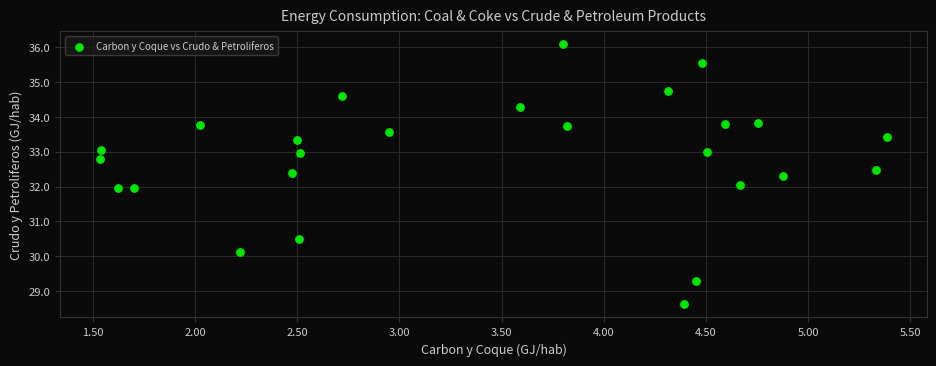

What is the range of Y values (max minus min)?

7.5